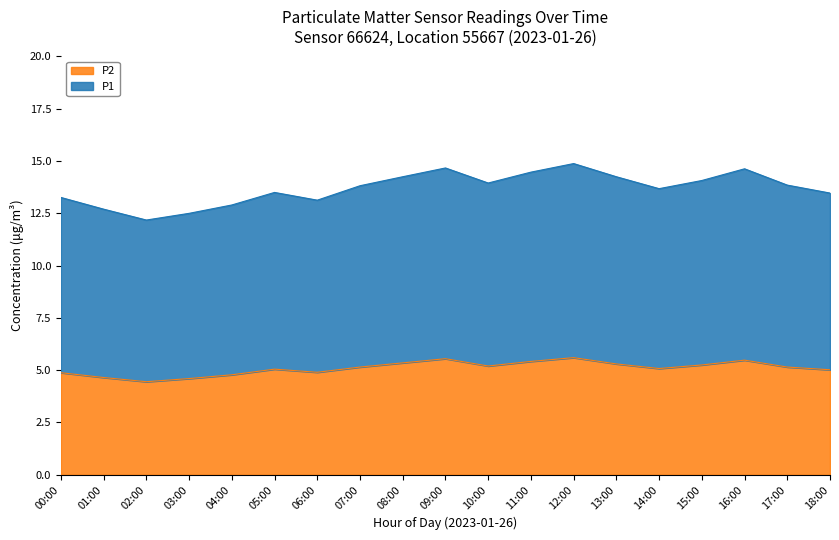

At which category is the sum across all series the highest?

12:00